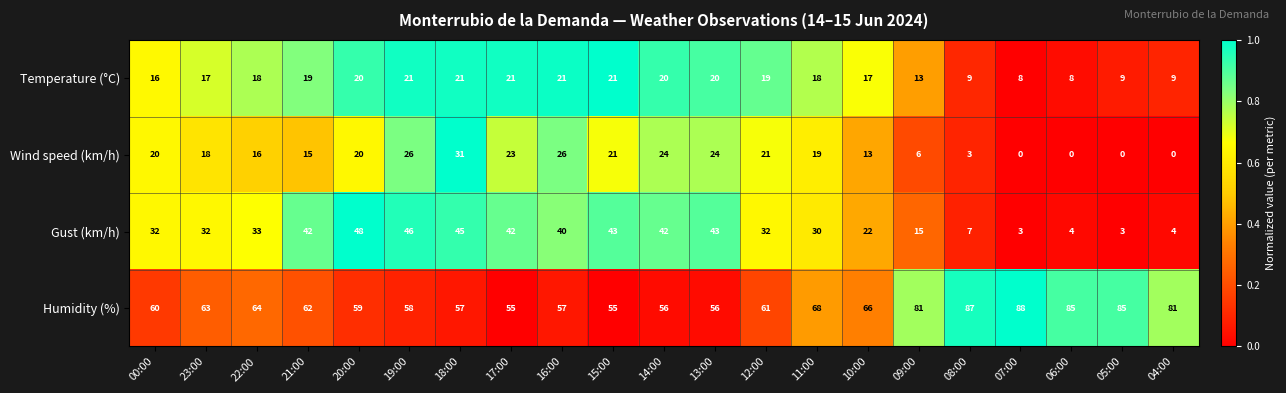

Which series has the widest spread of values?

Gust (km/h)